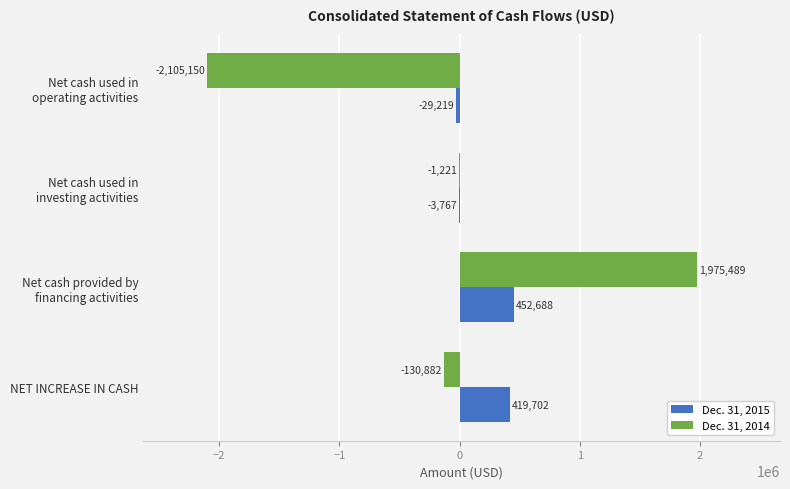

Which series has the largest total across all categories?

Dec. 31, 2015